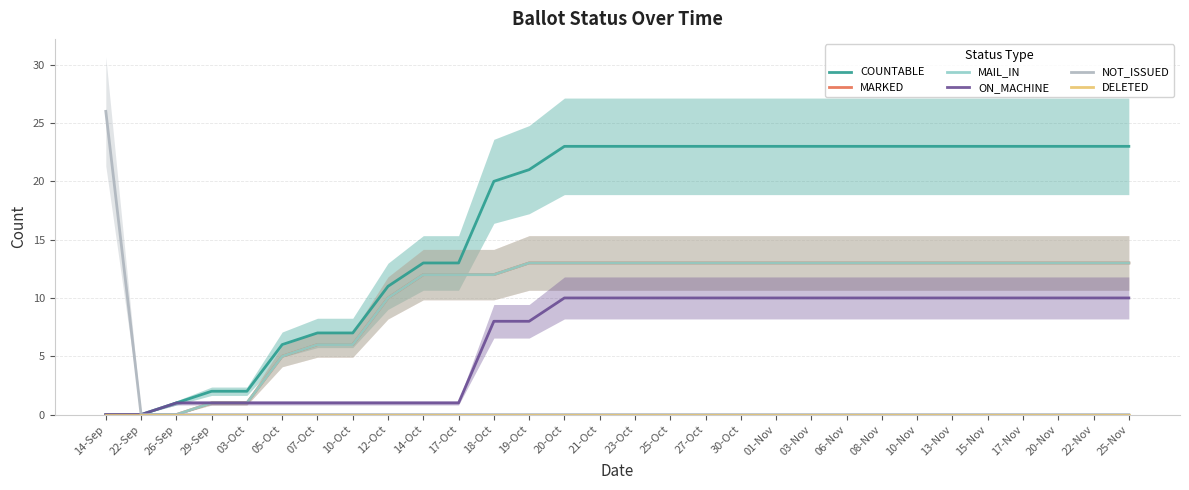

Between 19-Oct and 08-Nov, which is larger?

08-Nov